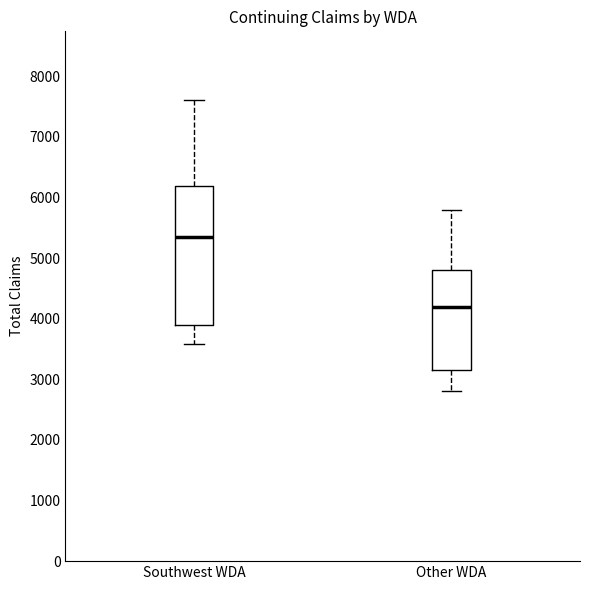

Comparing the boxes themselves (not the whiskers), which one is the tallest?

Southwest WDA